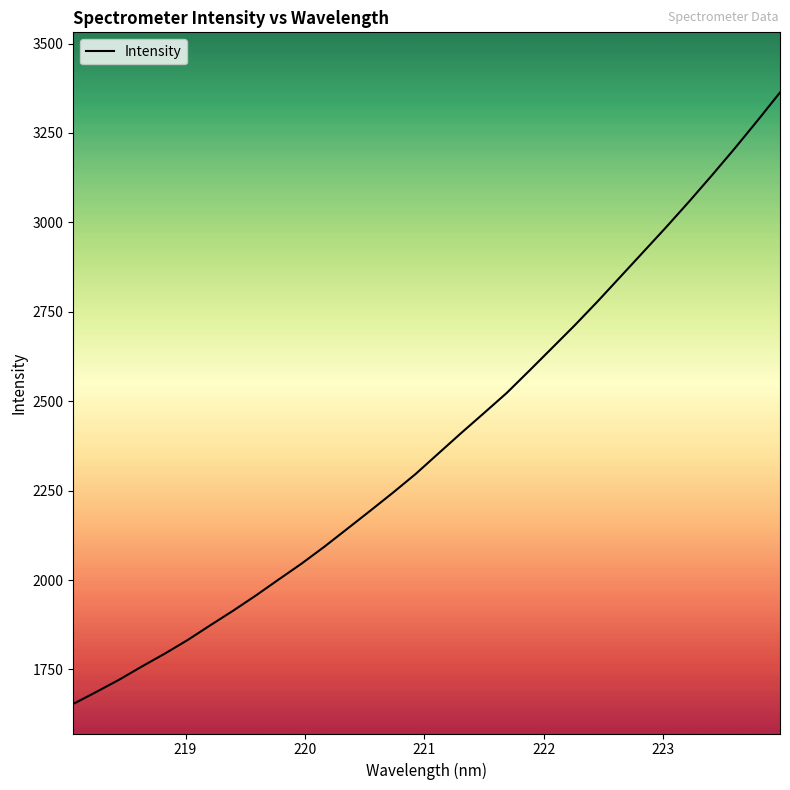

True or false: the data has more than 0 interior local peaks.

False